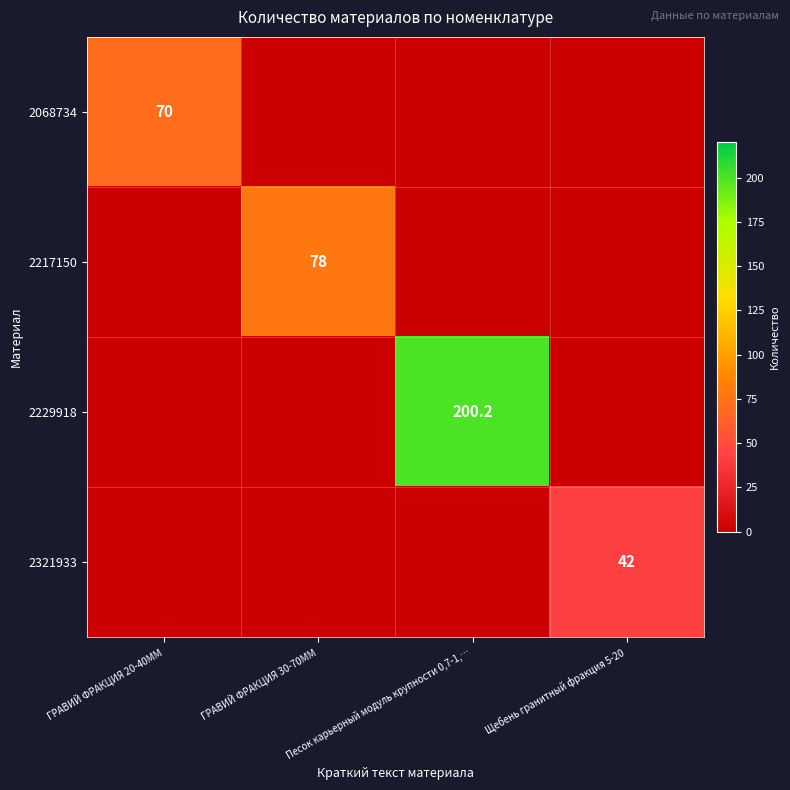

The value of 2321933 at Щебень гранитный фракция 5-20 is 42.0. True or false?

True